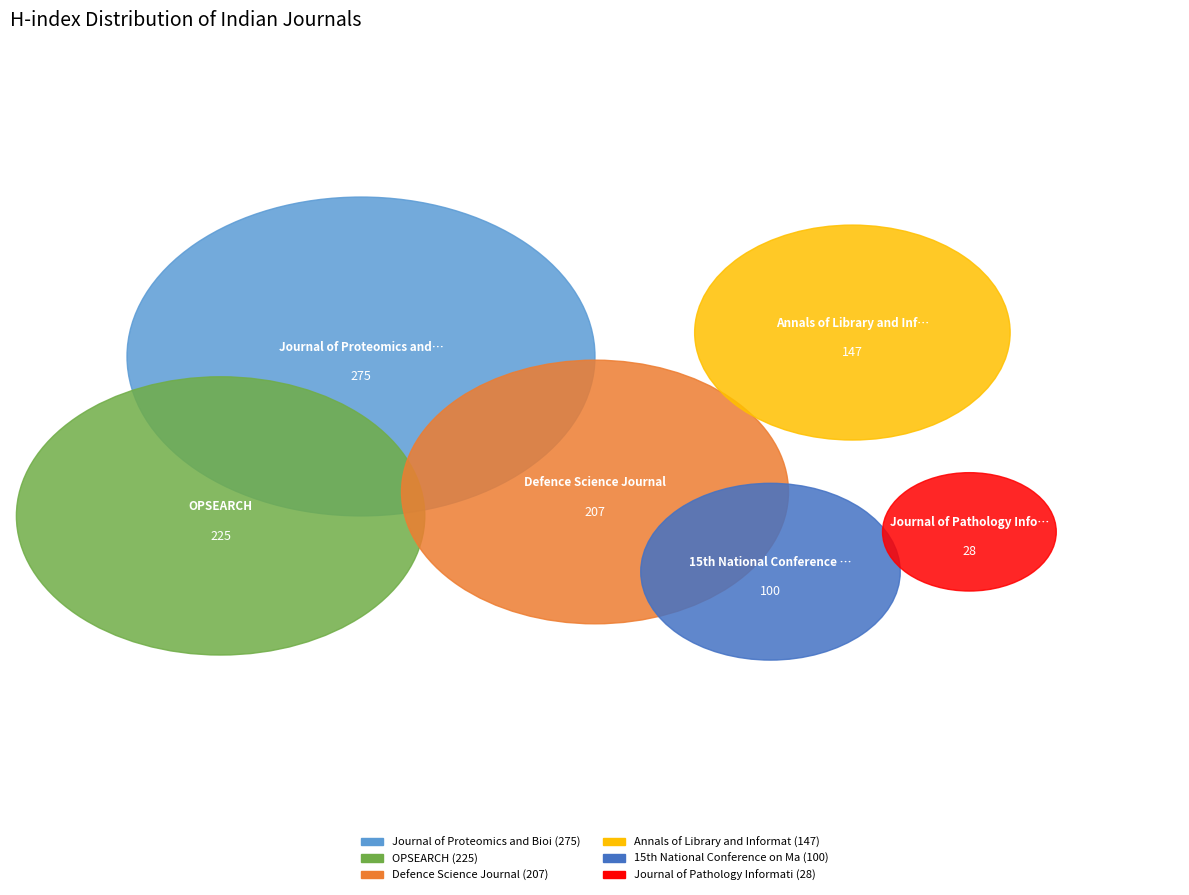

Rank the categories by value from lowest to highest.

Journal of Pathology Informatics, 15th National Conference on Machines, Annals of Library and Information Studies, Defence Science Journal, OPSEARCH, Journal of Proteomics and Bioinformatics